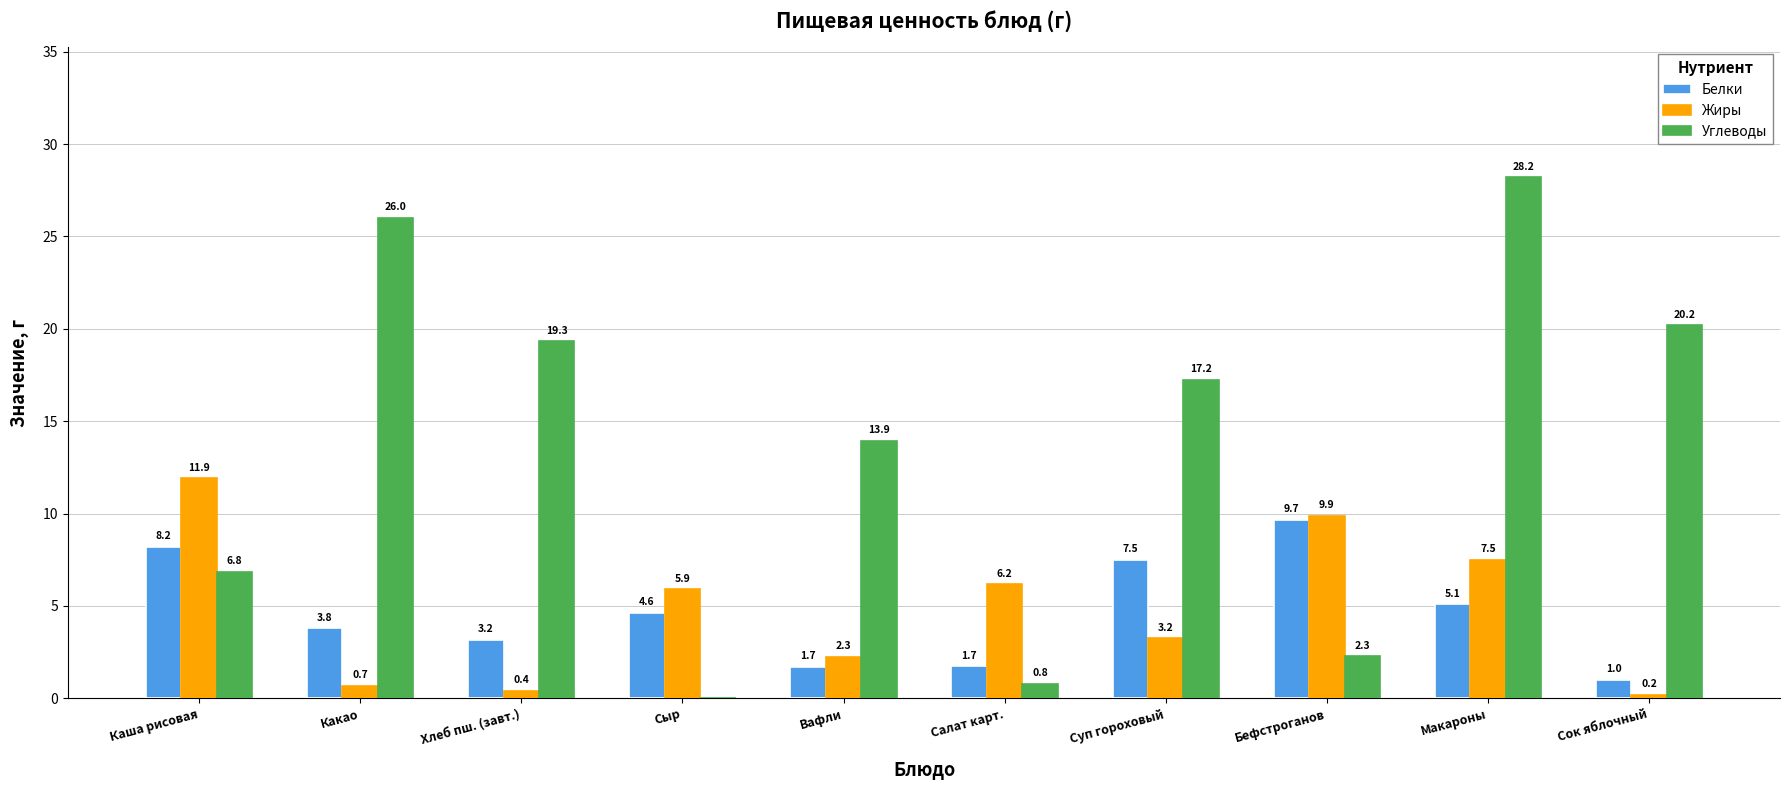

At which label does Жиры reach its peak?

Каша рисовая